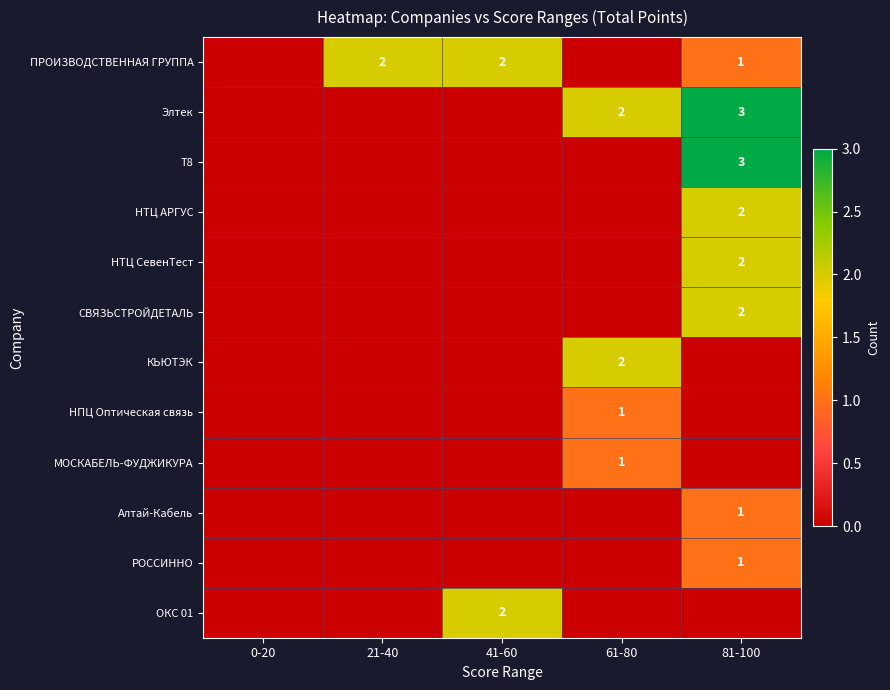

True or false: Элтек has a value of 5 at 81-100.

False